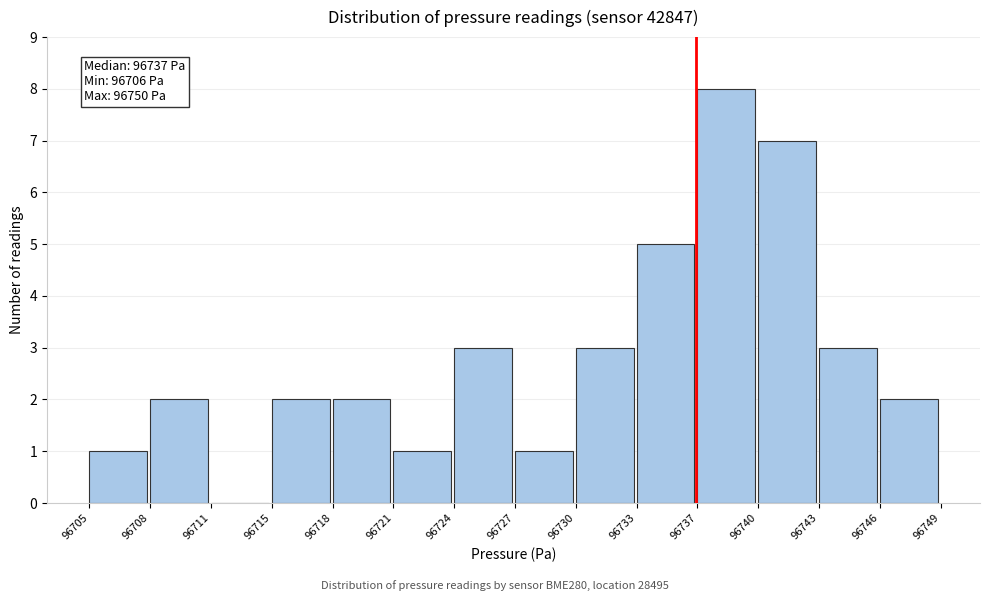

Reading left to right, list all the values displayed in this chart.

96705=1	96708=2	96711=0	96715=2	96718=2	96721=1	96724=3	96727=1	96730=3	96733=5	96737=8	96740=7	96743=3	96746=2